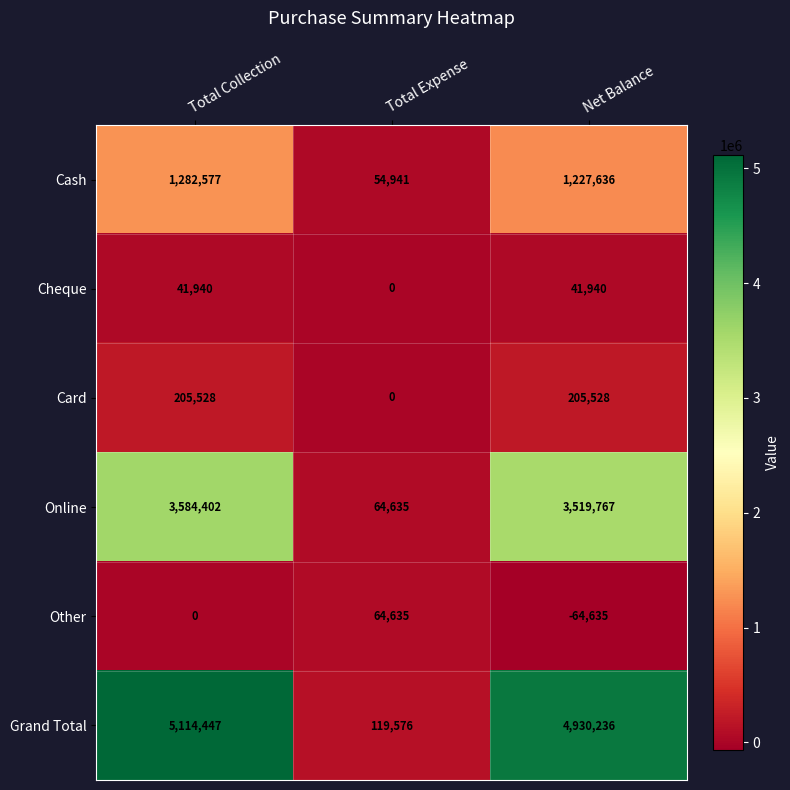

Between Total Collection and Net Balance, which series saw the biggest shift?

Grand Total